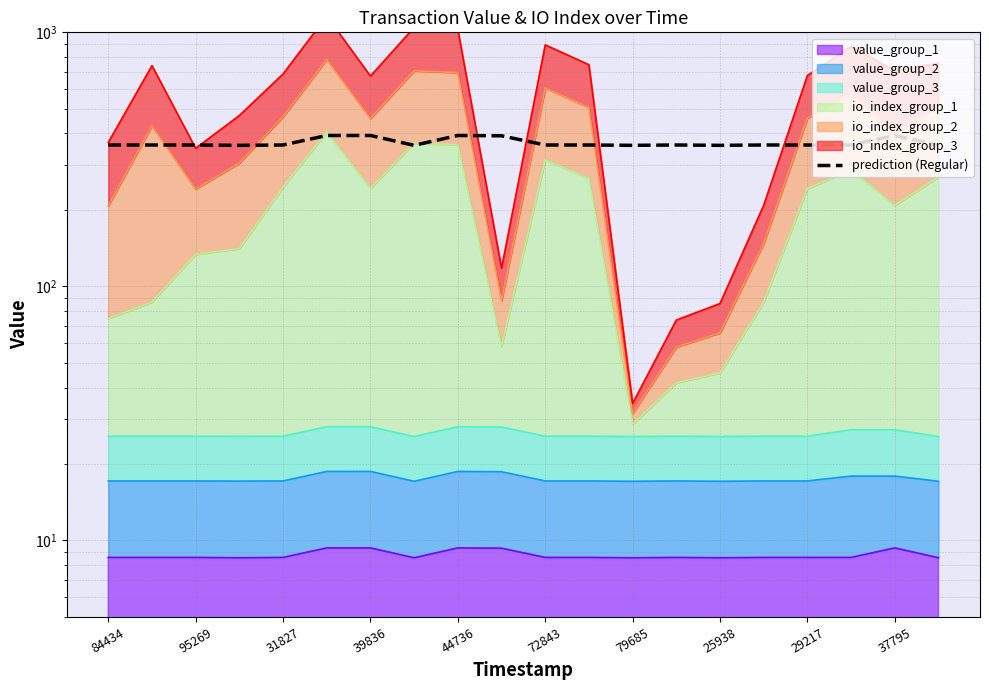

How many lines are shown in the chart?

1